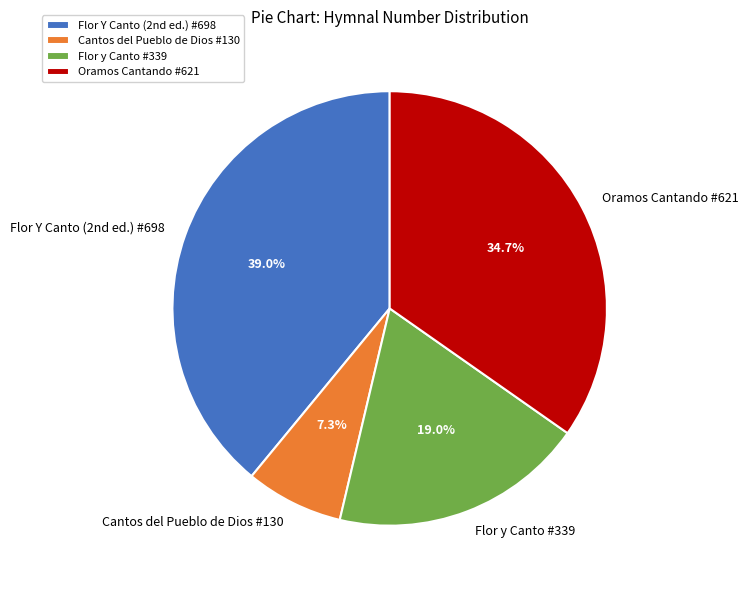

True or false: Oramos Cantando #621 accounts for 35% of the total.

True